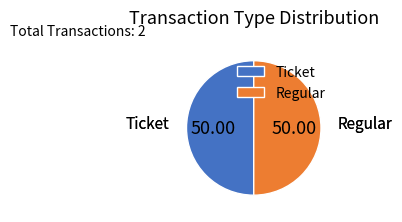

Combined, do Regular and Ticket account for over 50%?

Yes